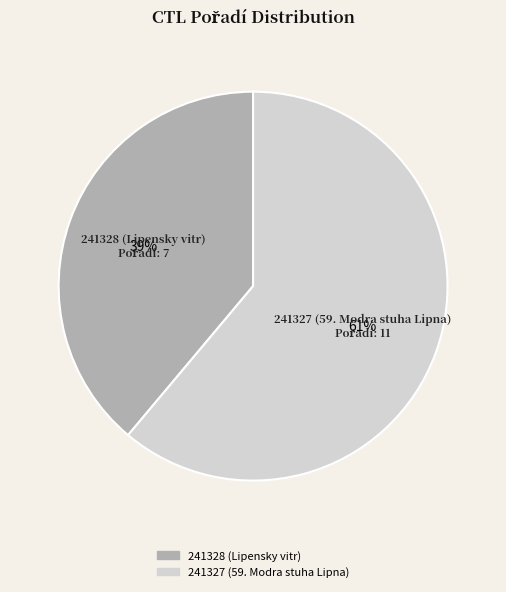

Count the number of slices in the pie.

2